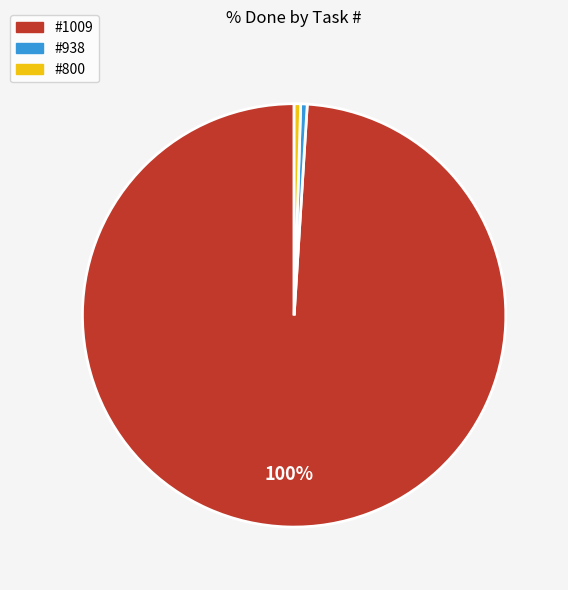

How many segments does this pie chart have?

3